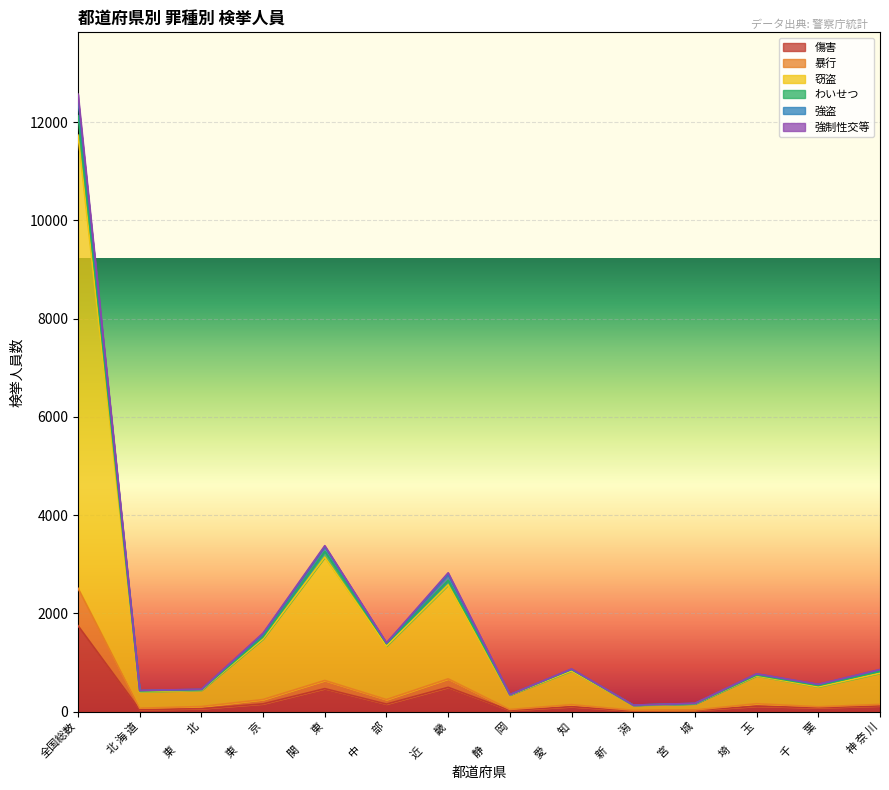

At which category is the sum across all series the highest?

全国総数